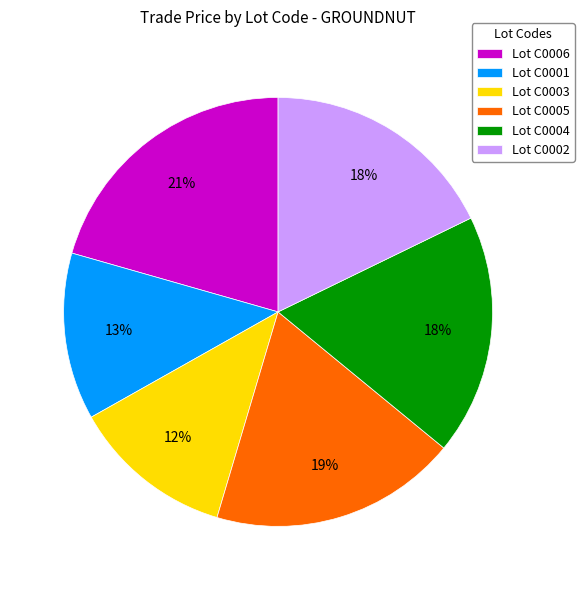

How many slices are in this pie chart?

6